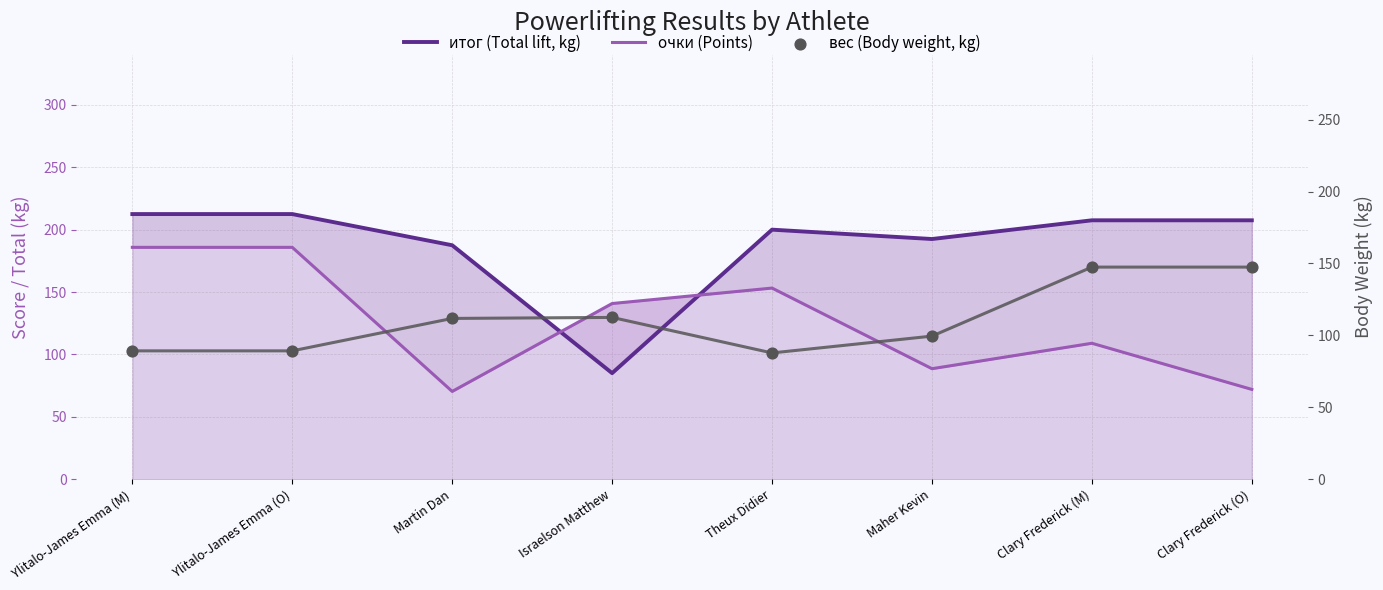

What are all the series names shown in the legend?

итог (Total lift, kg), очки (Points), вес (Body weight, kg)